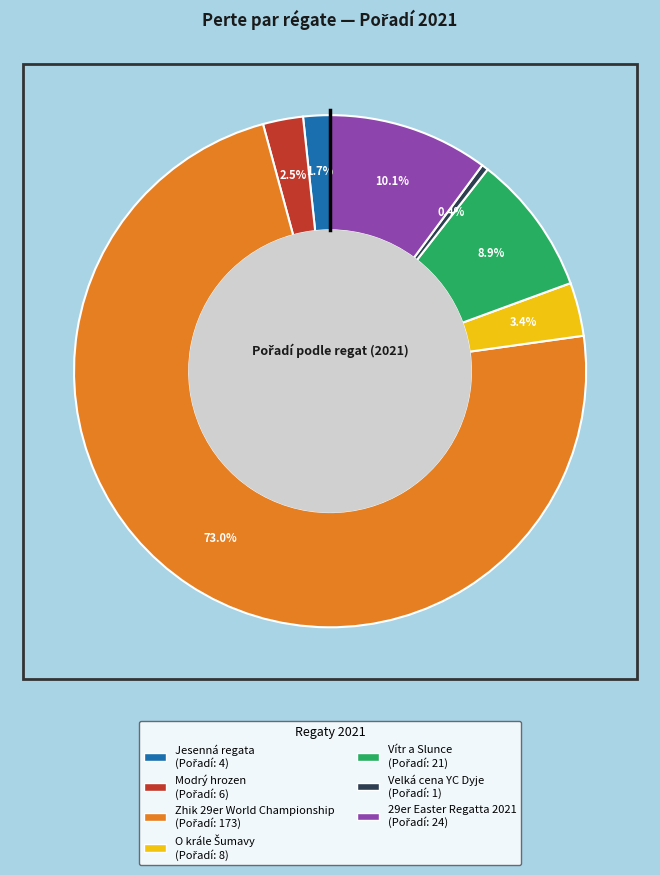

Which slice is the smallest?

Velká cena YC Dyje